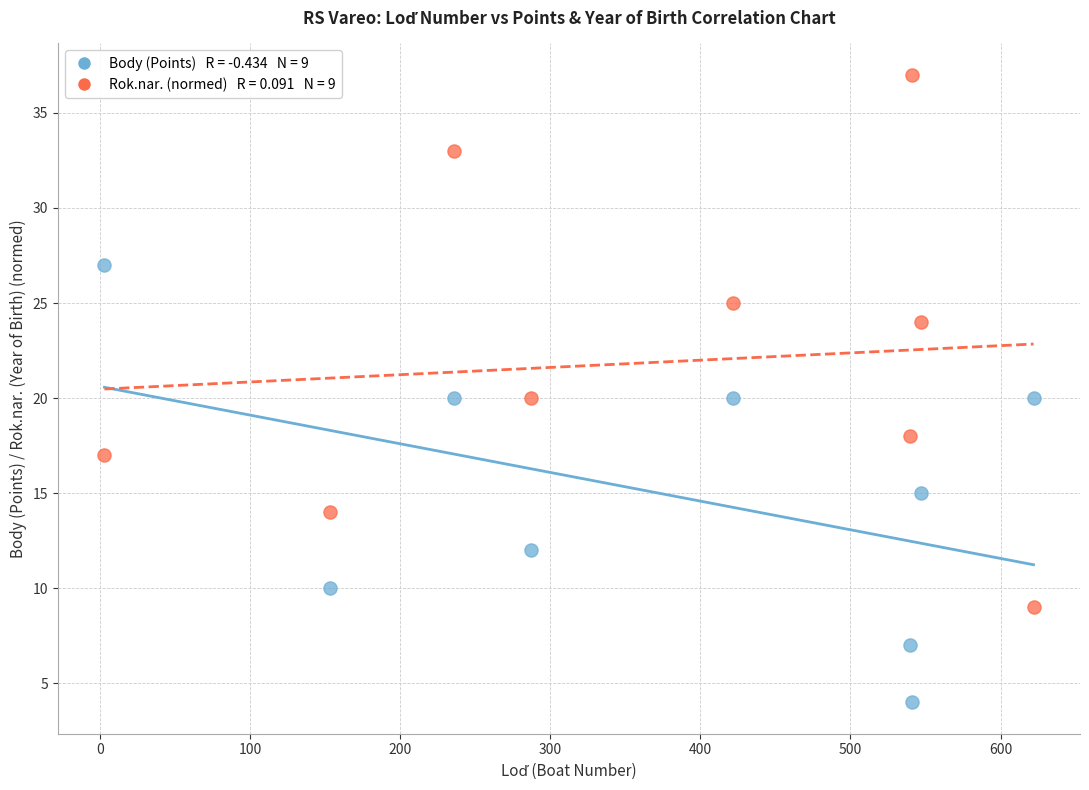

Across all data points, what is the range of Y values (max minus min)?

33